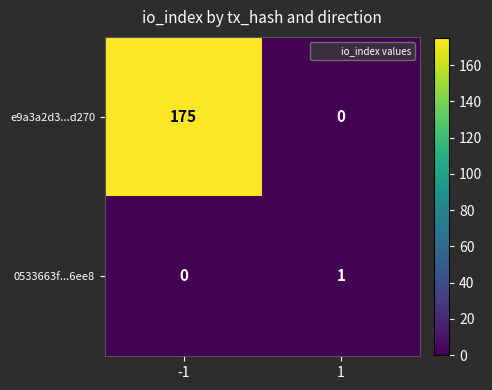

What is the average value of the e9a3a2d3...d270 series?

88